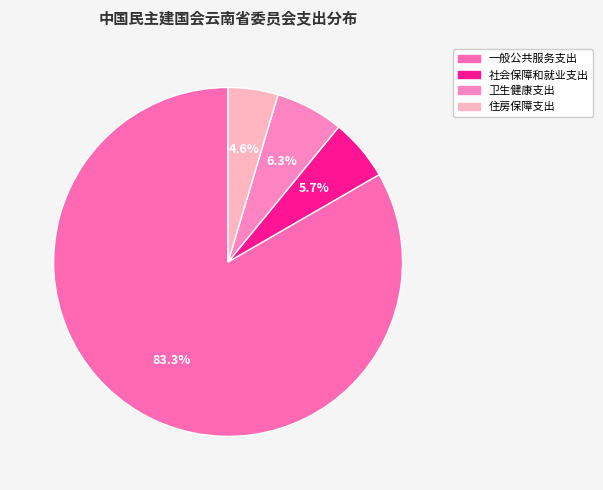

Is 一般公共服务支出 the majority of the pie?

Yes